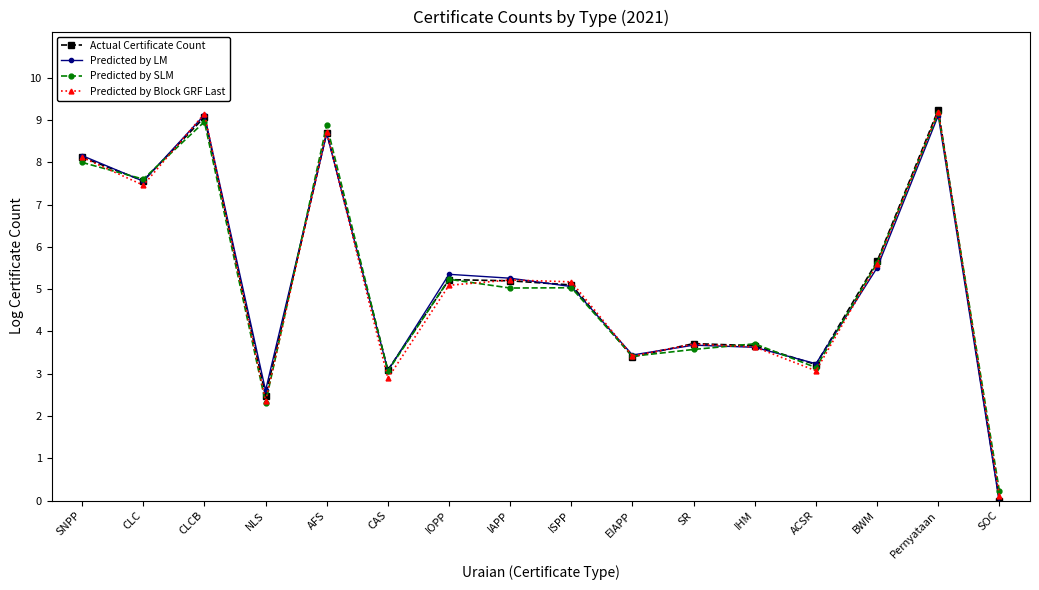

Between CLC and EIAPP, which series saw the biggest shift?

Predicted by SLM